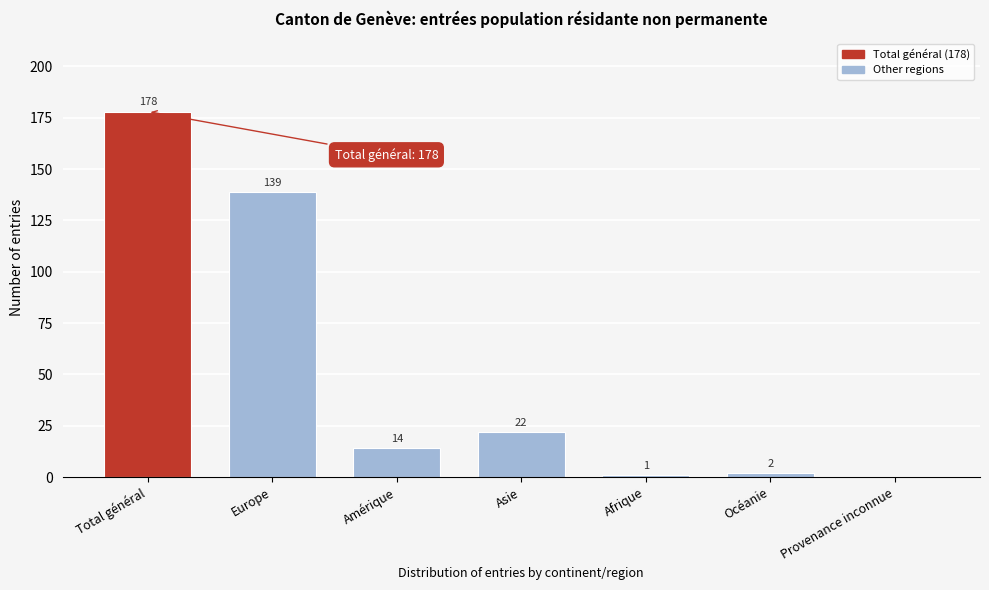

Reading left to right, list all the values displayed in this chart.

Total général=178	Europe=139	Amérique=14	Asie=22	Afrique=1	Océanie=2	Provenance inconnue=0